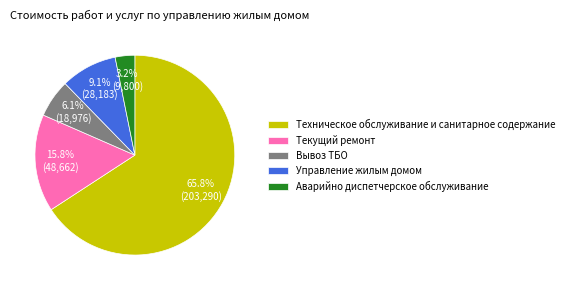

Which slice is the largest?

Техническое обслуживание и санитарное содержание